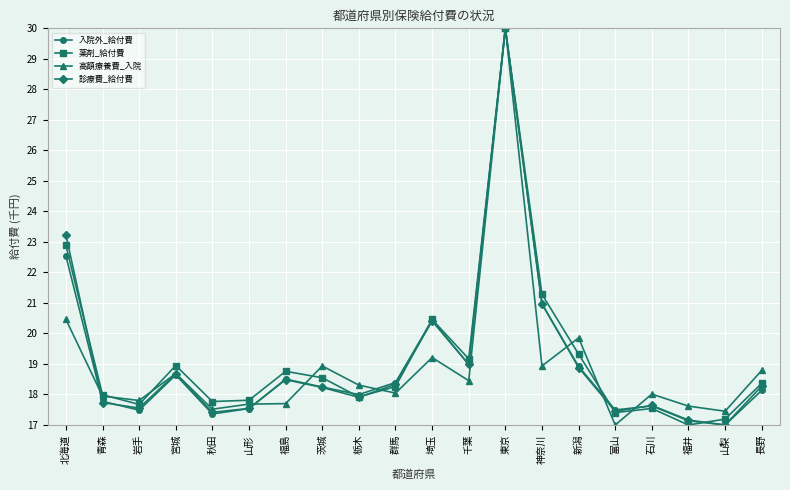

At which category does 高額療養費_入院 reach its first local peak?

宮城